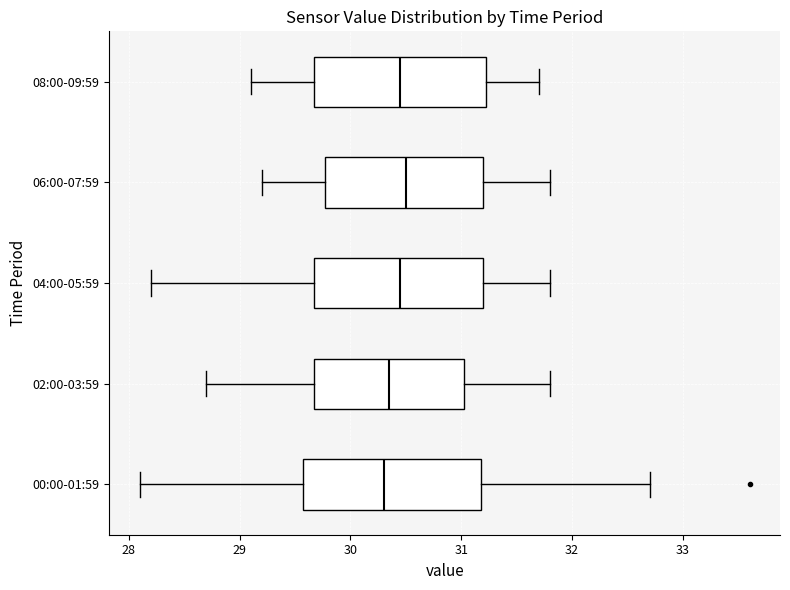

Where does the left whisker of the box for 04:00-05:59 end on the x-axis? The values are not printed on the chart, so give them approximately, as read against the axis.

28.2